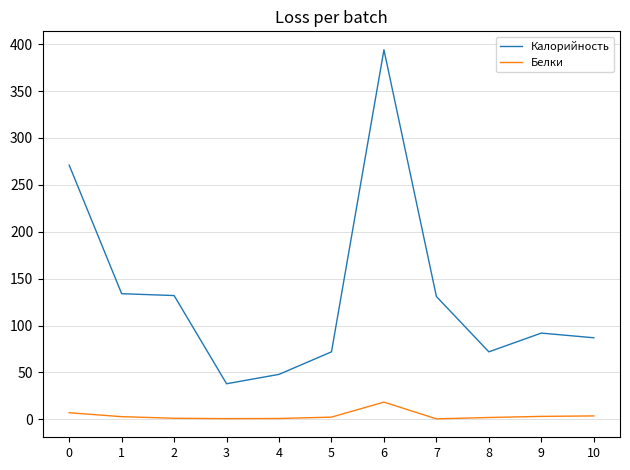

True or false: Калорийность and Белки intersect in this chart.

False